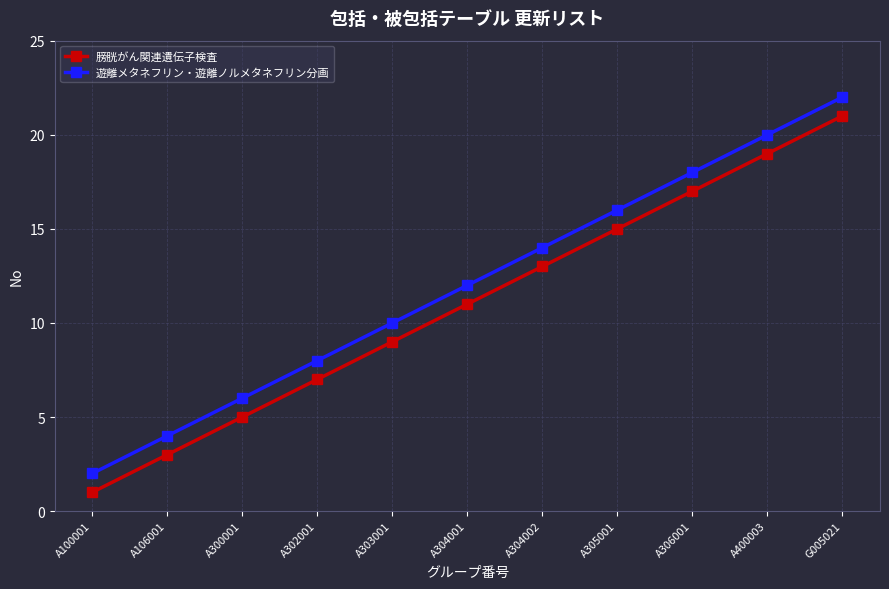

What are all the series names shown in the legend?

膀胱がん関連遺伝子検査, 遊離メタネフリン・遊離ノルメタネフリン分画